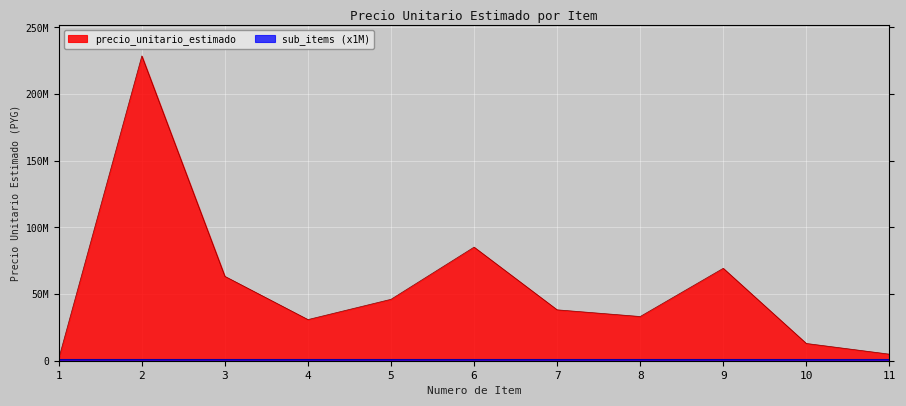

What is the average value?

55841152